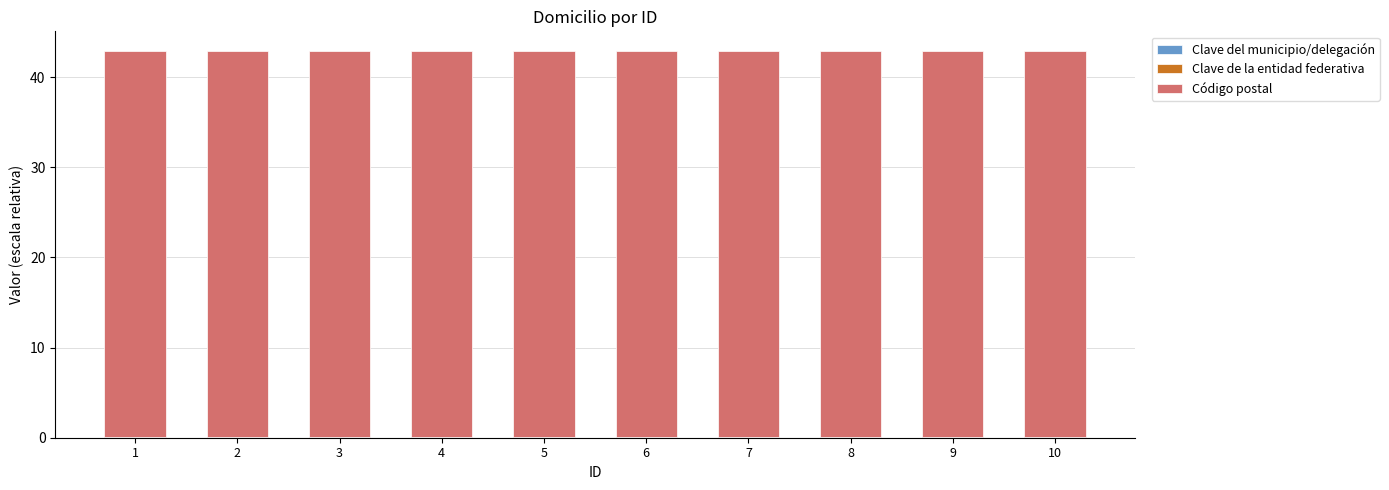

Count the number of categories in the chart.

10